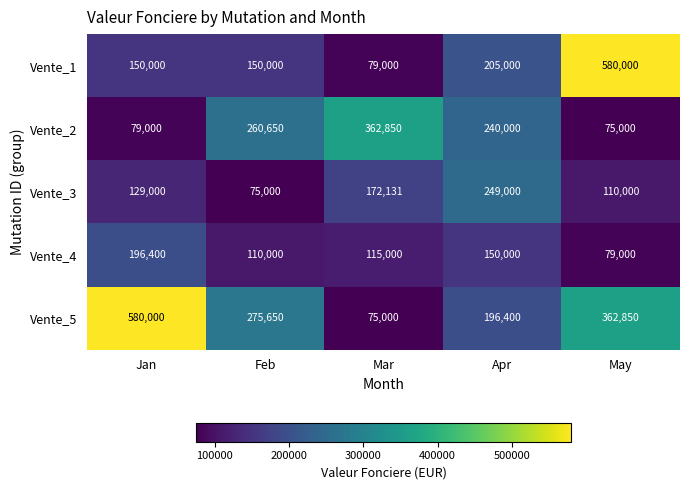

What is the total value across all series at May?

1206850